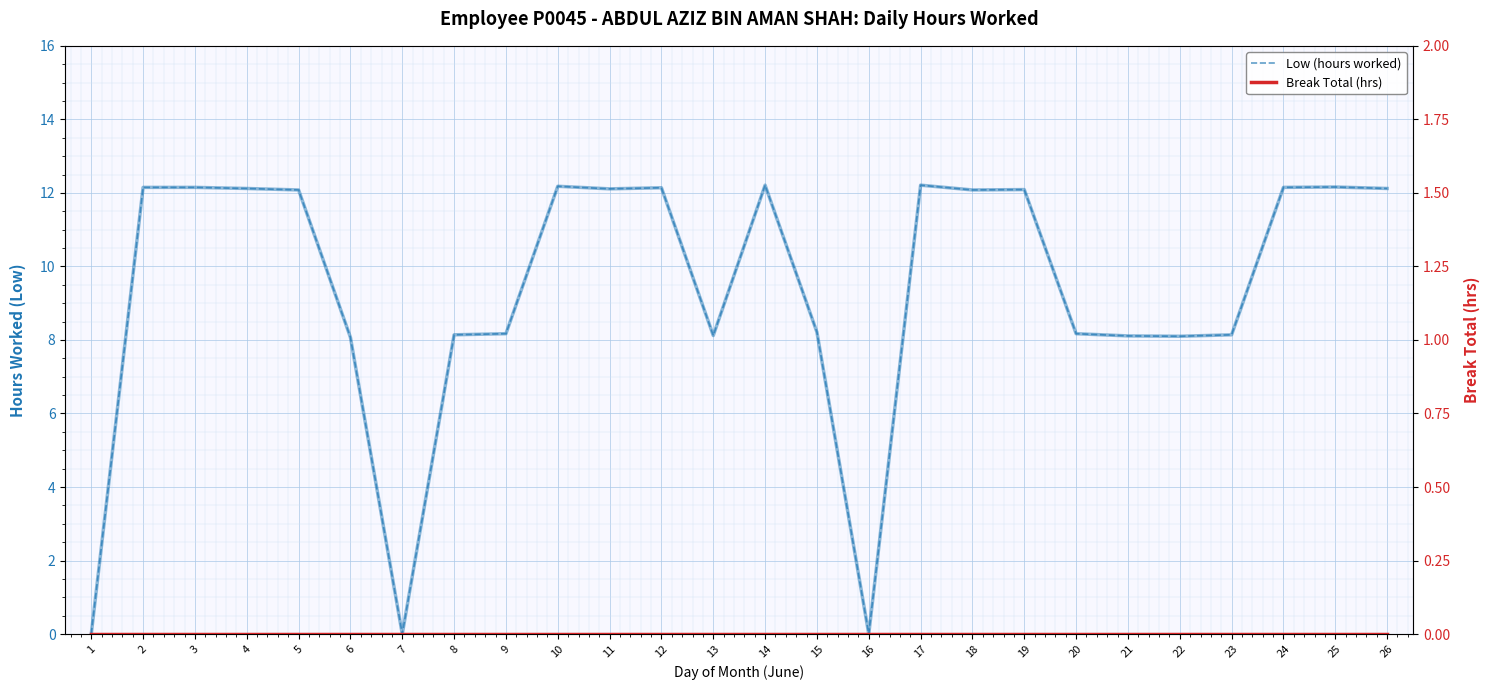

What is the difference between the maximum and second lowest values in the Low (hours worked) series?

12.2